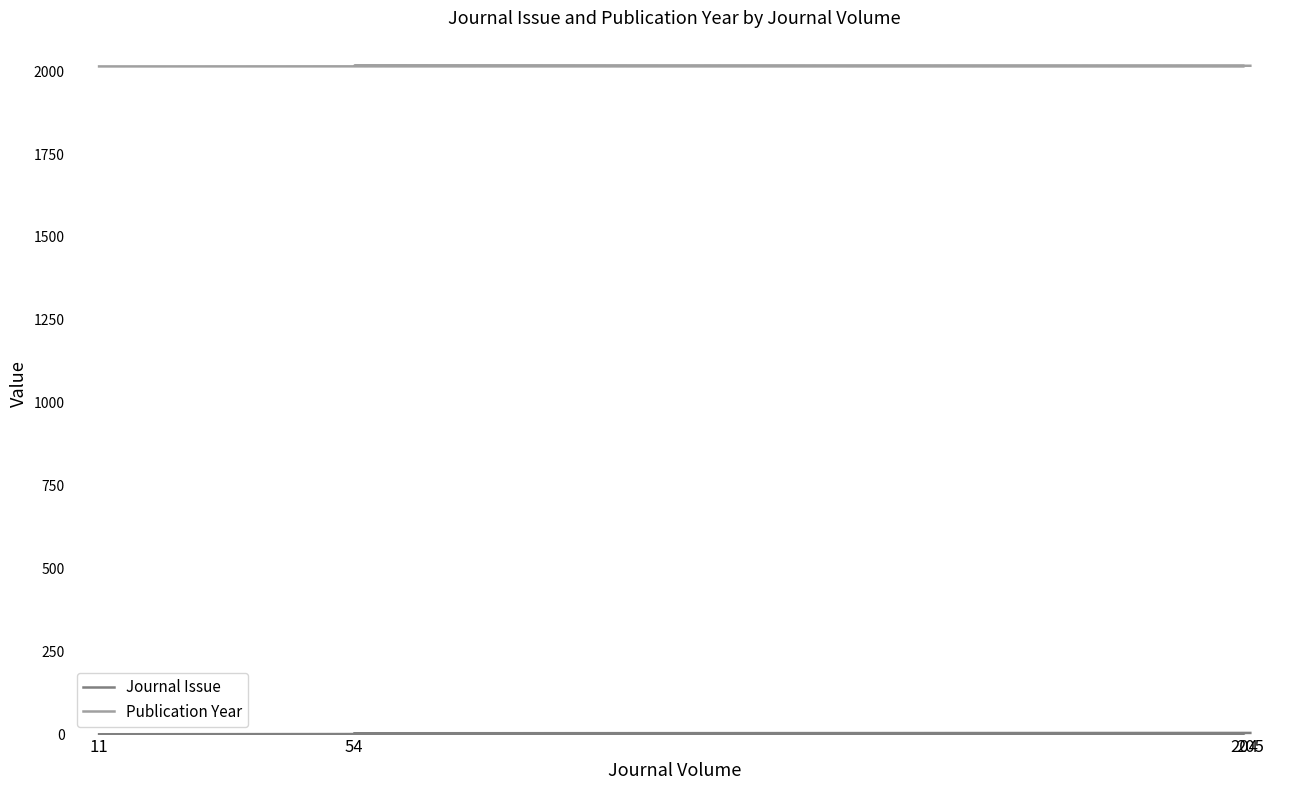

How many data points in Publication Year are less than 2016?

2